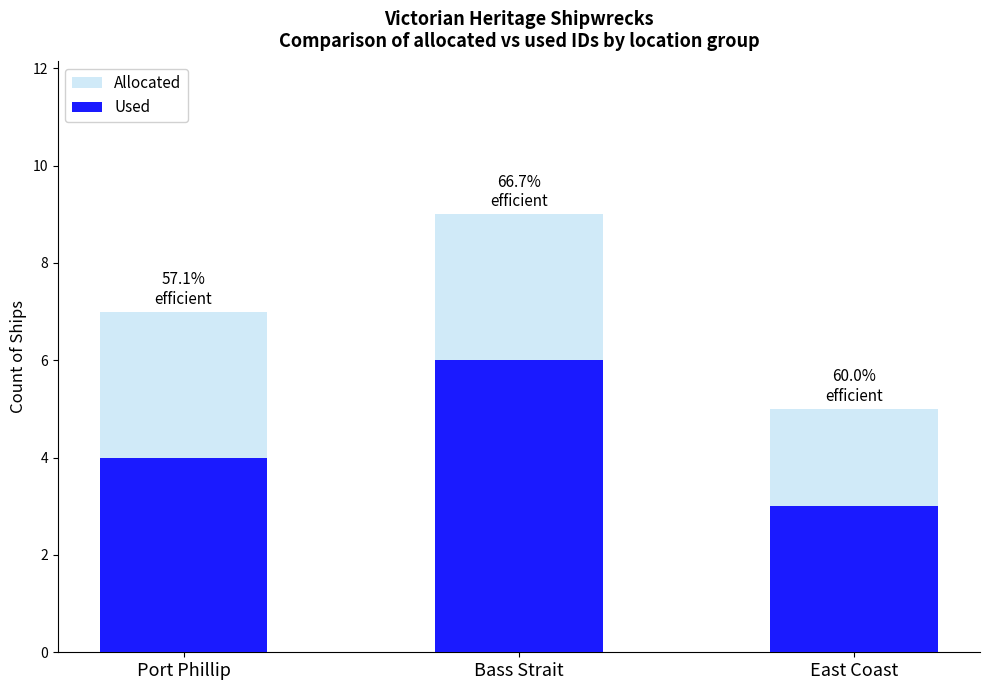

The Allocated series shows 2 at East Coast. True or false?

False